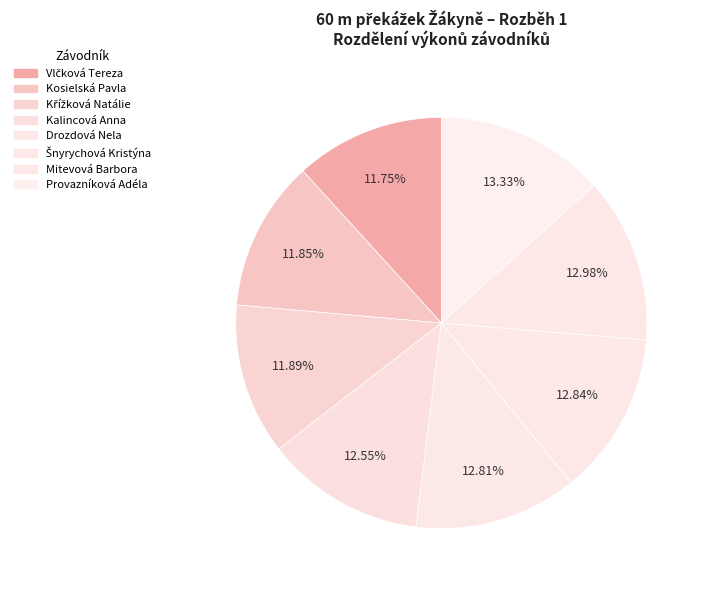

How many segments does this pie chart have?

8